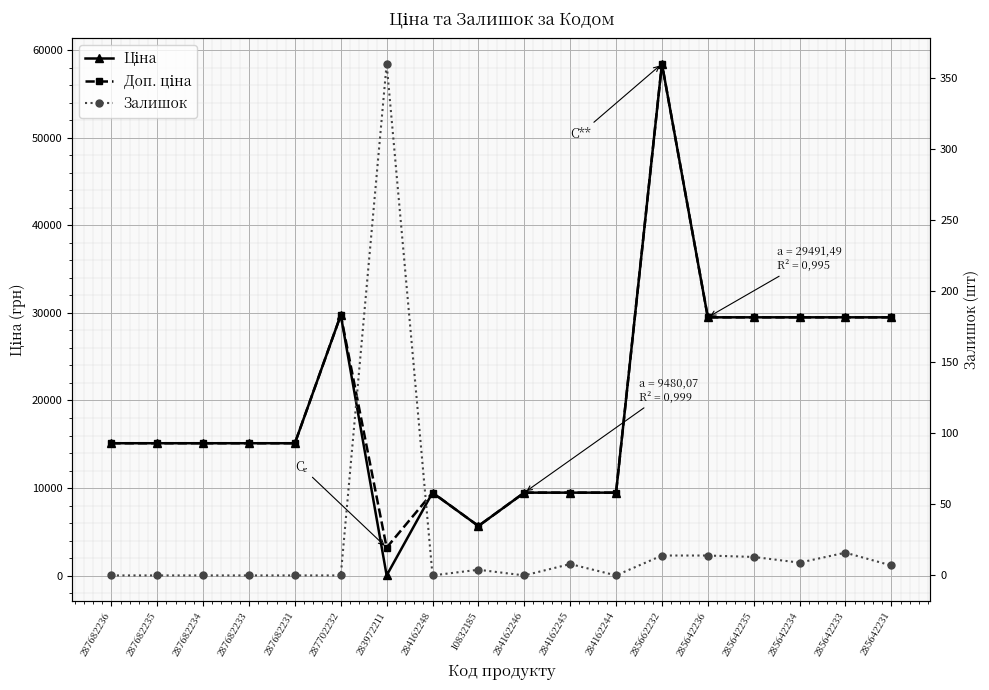

The Залишок series shows 19.3 at 285642236. True or false?

False